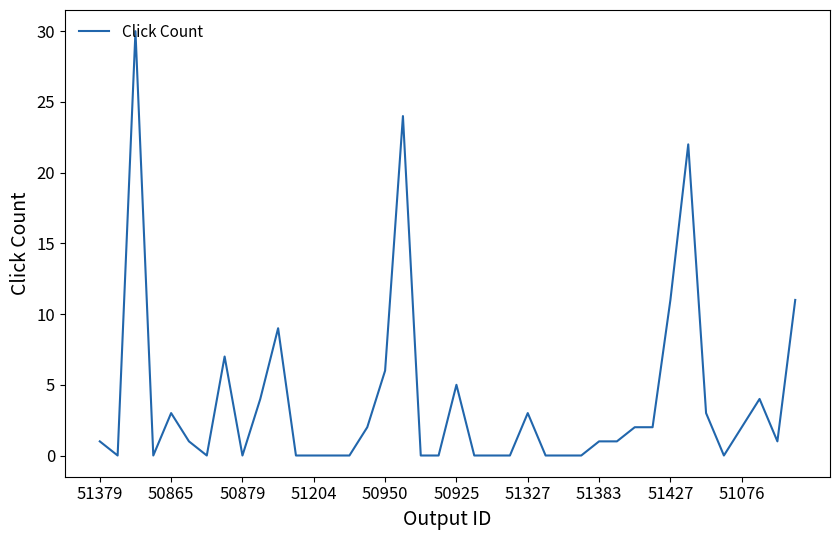

What is the greatest value displayed?

30